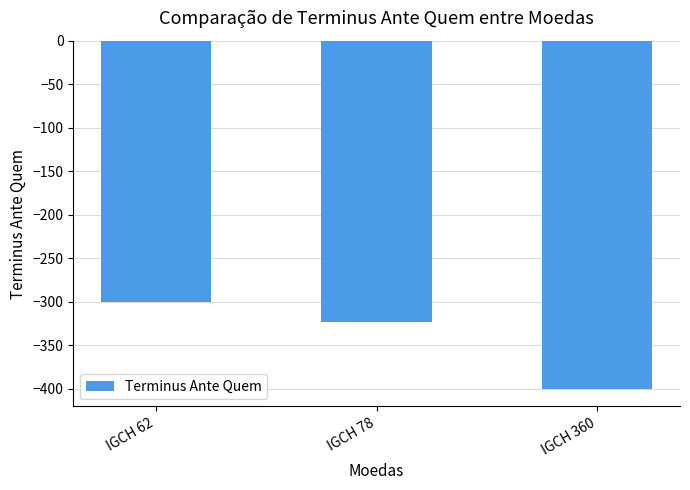

How many categories are shown in the chart?

3